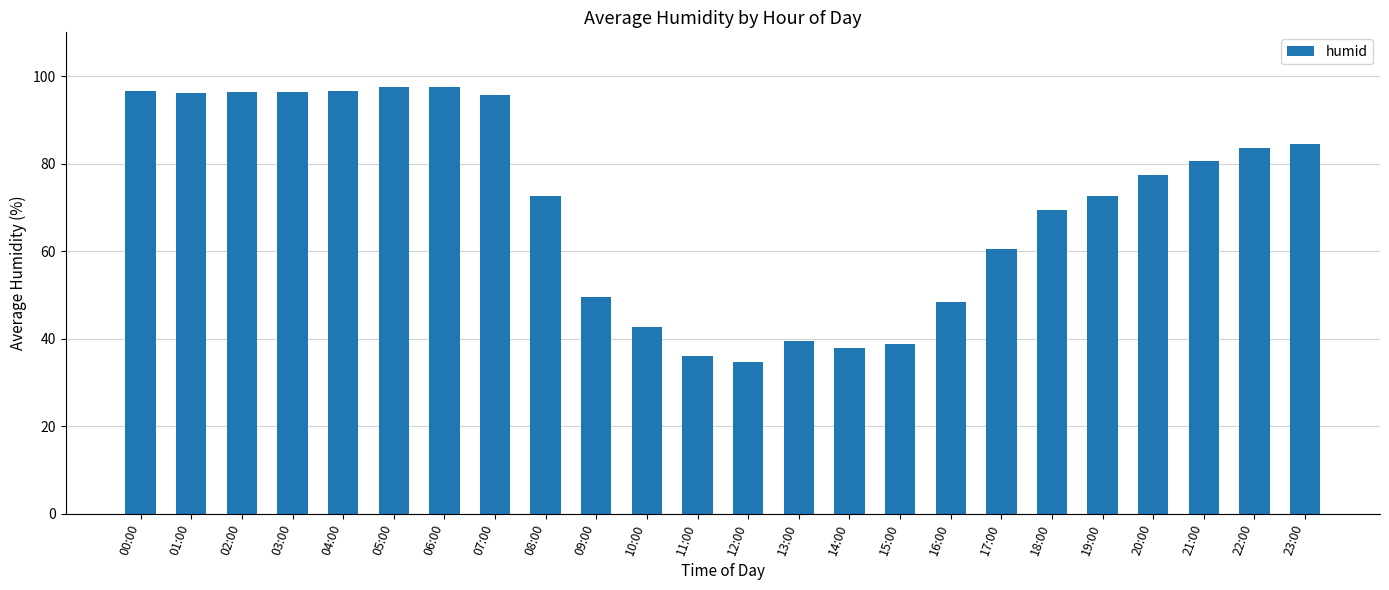

What is the label of the 10th bar from the left?

09:00